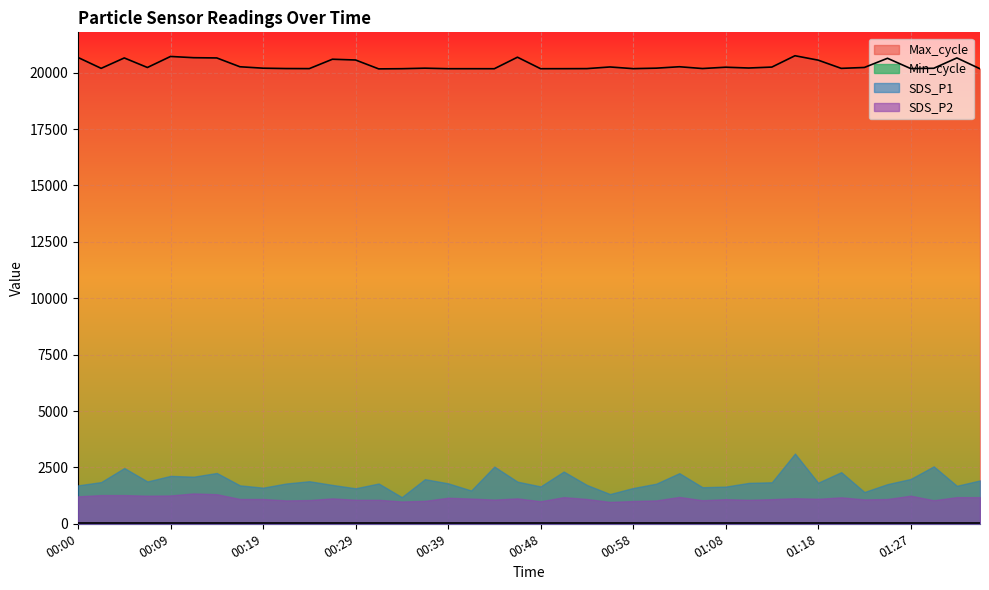

What is the approximate value of Min_cycle at 00:48?

28.0